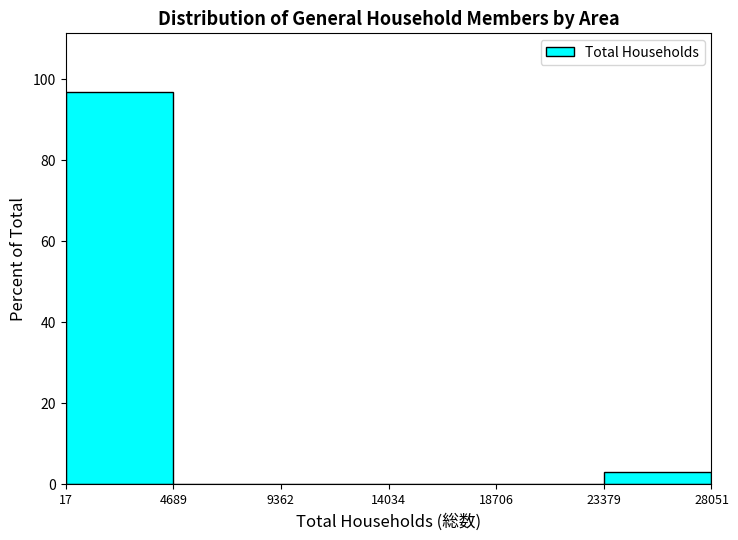

How tall is the bar that spans 17 to 4689 on the x-axis? The values are not printed on the chart, so give them approximately, as read against the axis.

96